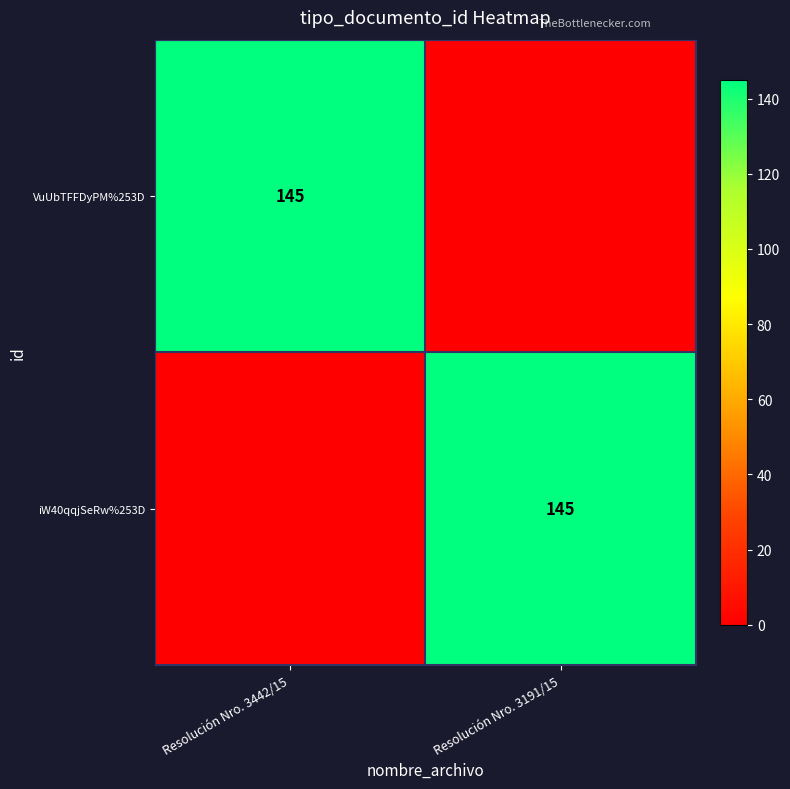

At which category is the sum across all series the highest?

Resolución Nro. 3442/15